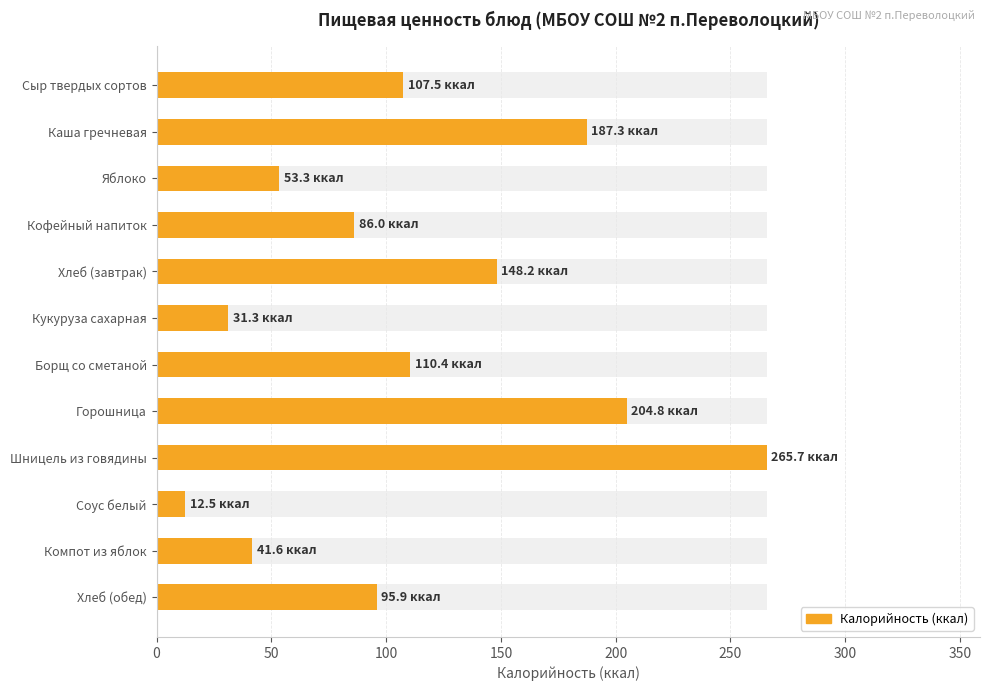

Is it true that the value at Компот из яблок is 25.9?

False